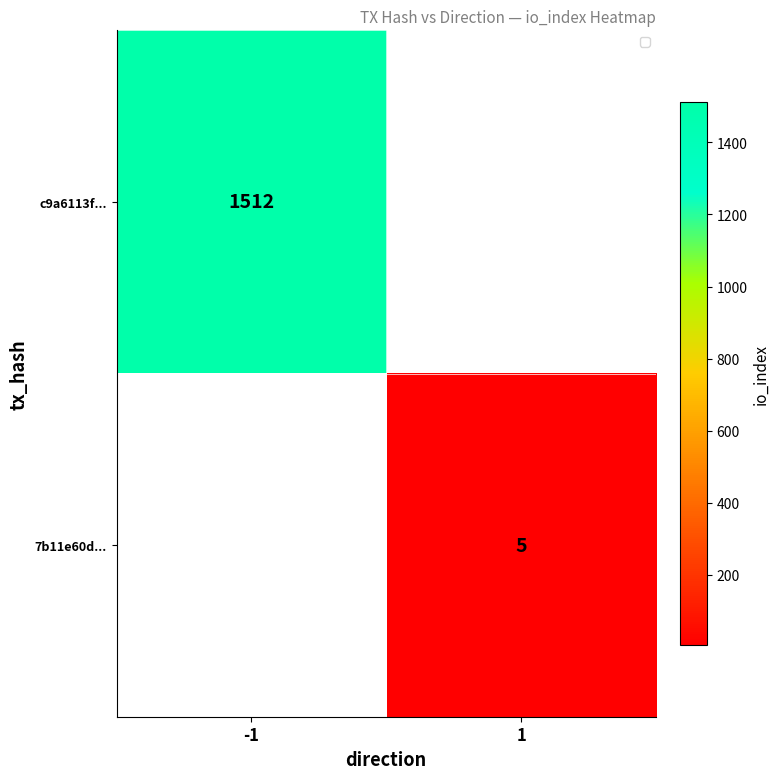

The value of 7b11e60d... at 1 is 8. True or false?

False